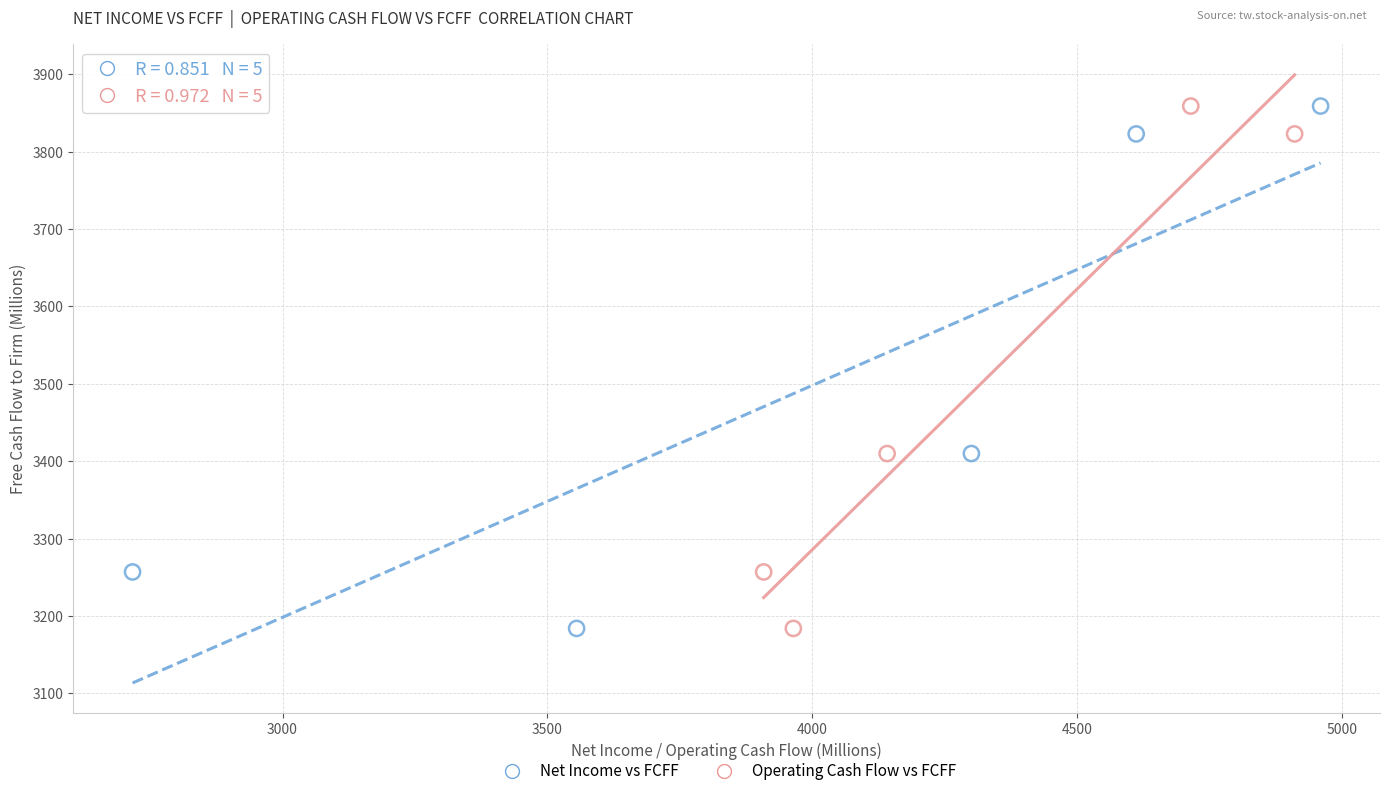

What are all the series names shown in the legend?

Net Income vs FCFF, Operating Cash Flow vs FCFF